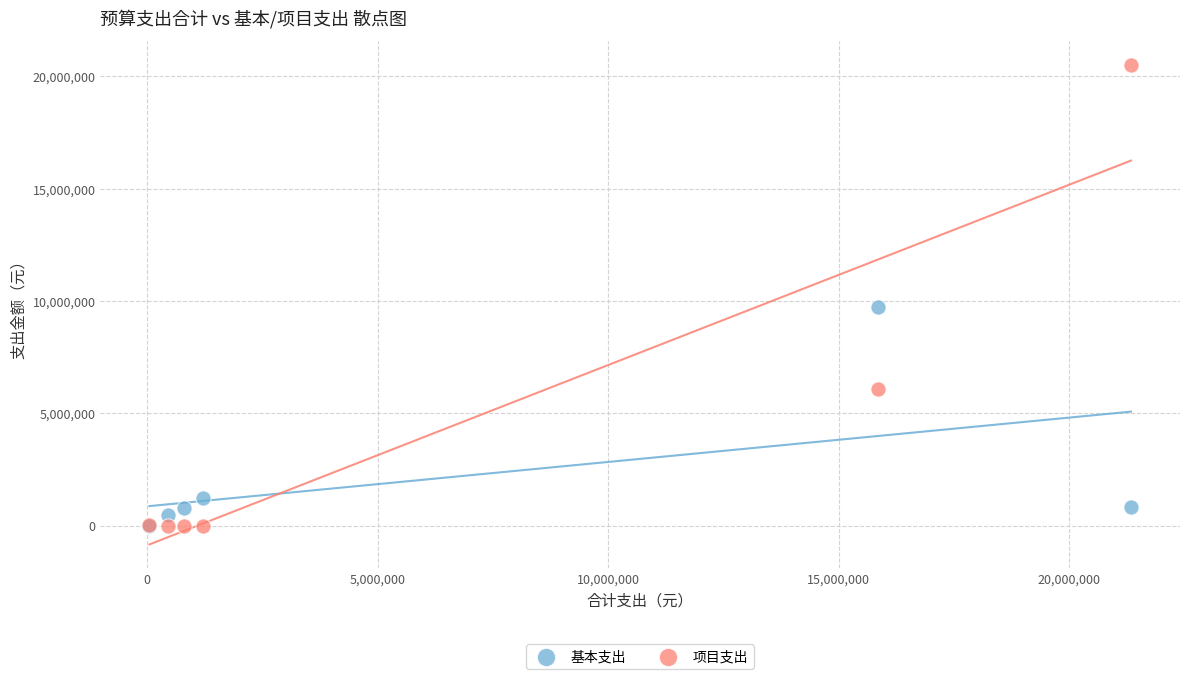

Across all series, what Y value is closest to 10255000?

9748089.2